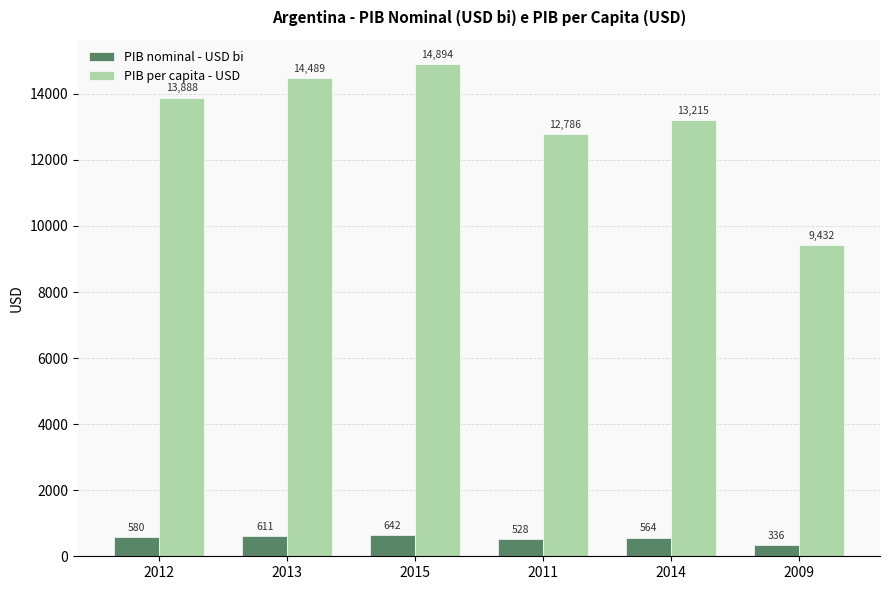

Rank the series by their average value, from lowest to highest.

PIB nominal - USD bi, PIB per capita - USD